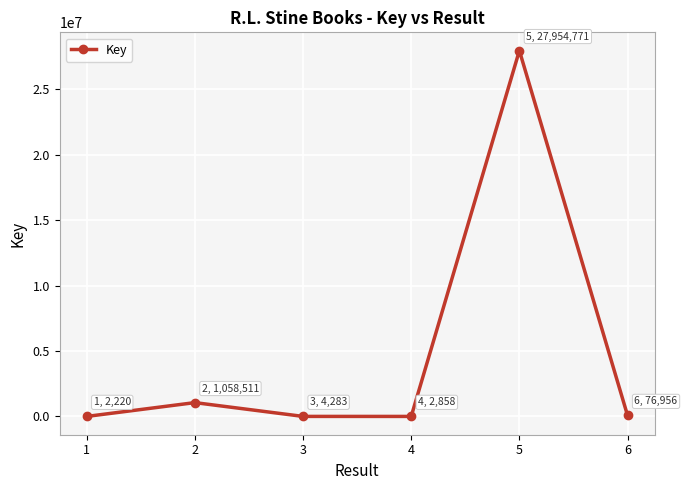

How many lines are shown in the chart?

1